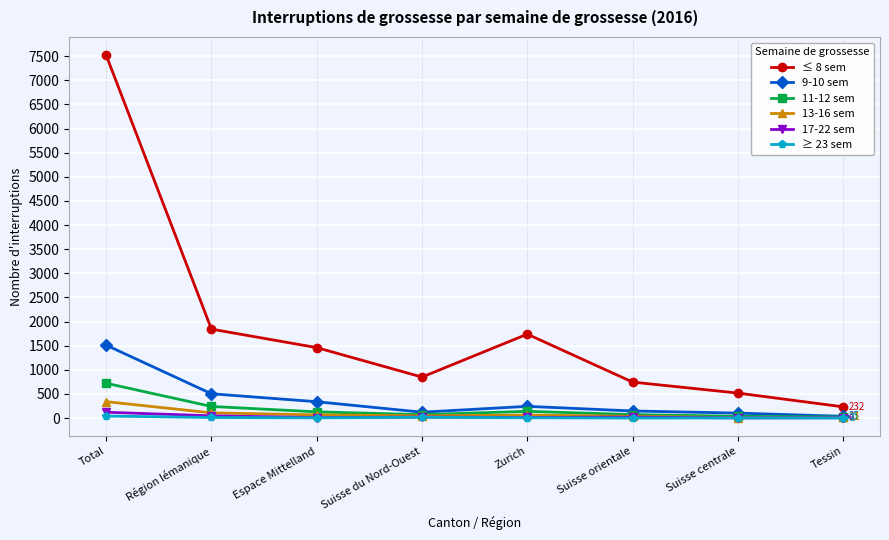

Is this an area chart (filled region under the line)?

No